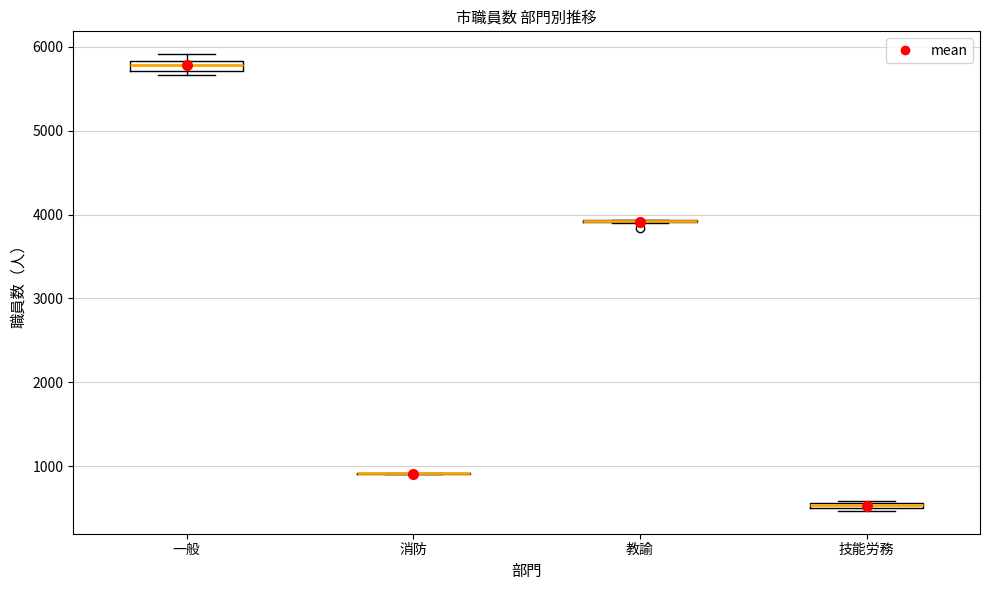

Where is the lower edge of the box for 一般 on the y-axis? The values are not printed on the chart, so give them approximately, as read against the axis.

5700